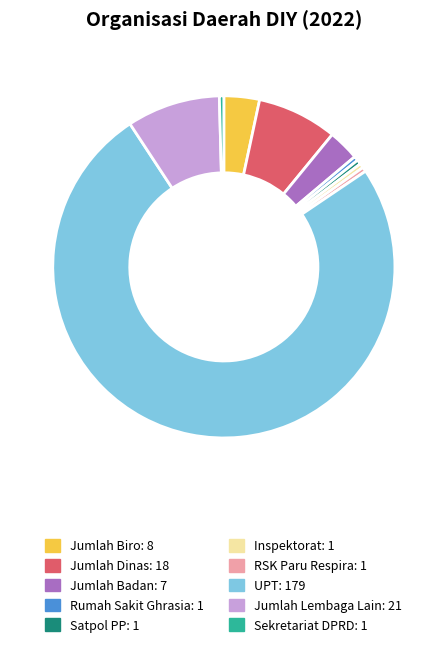

Which category has the biggest portion of the pie?

UPT